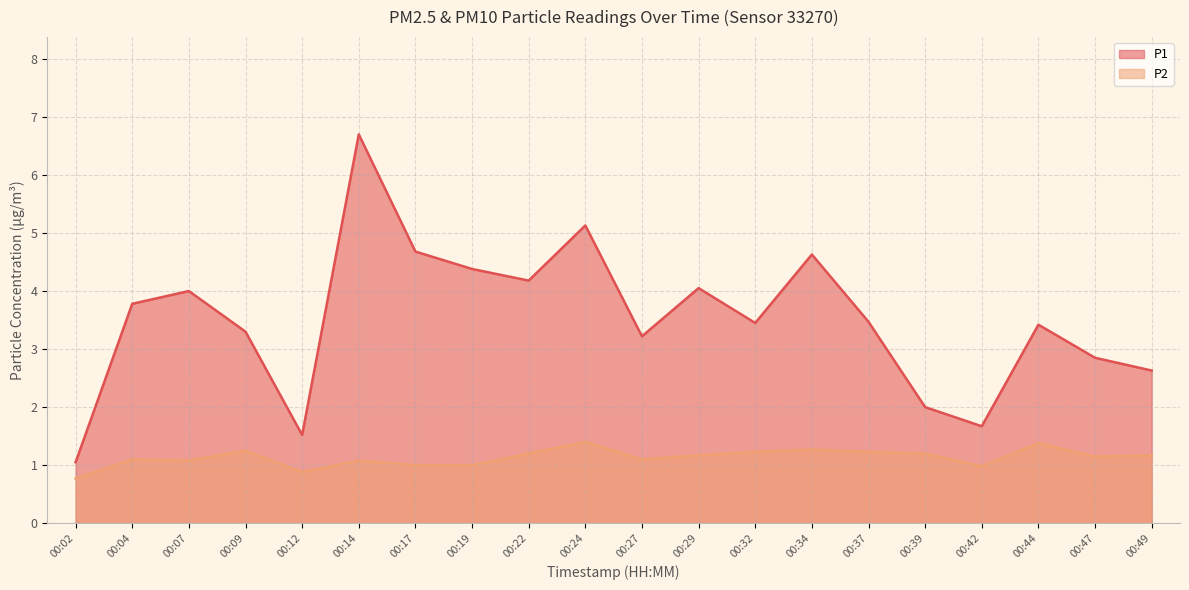

Which label corresponds to the smallest value in the chart?

00:02